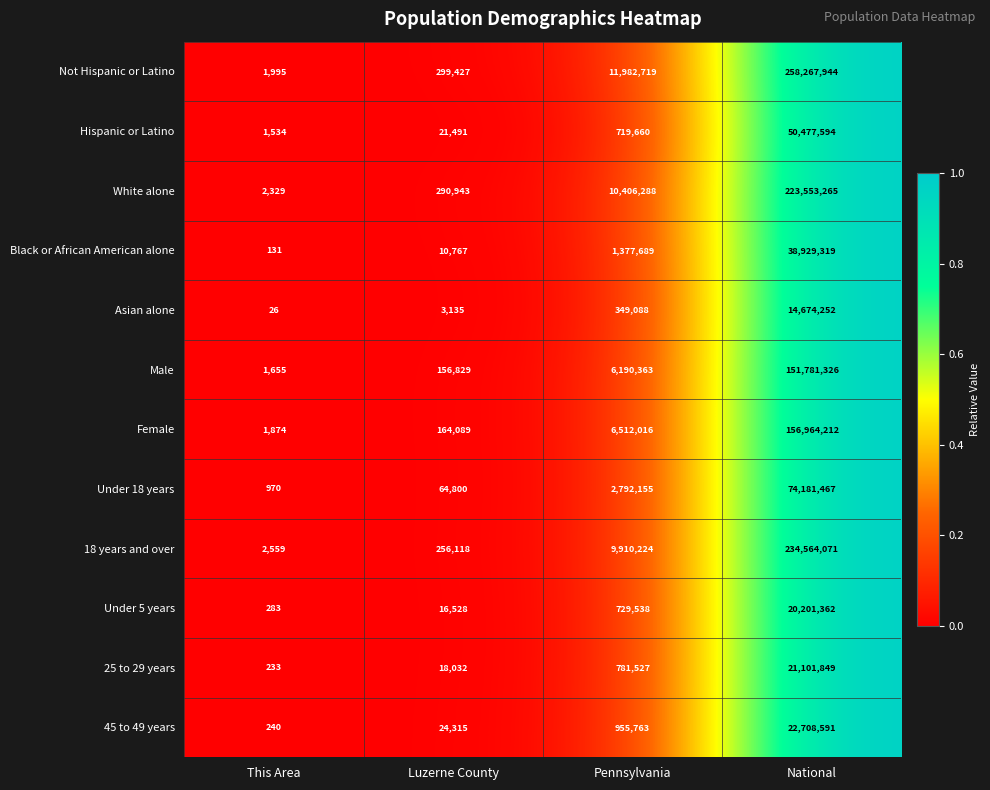

What is the total value across all series at This Area?

13829